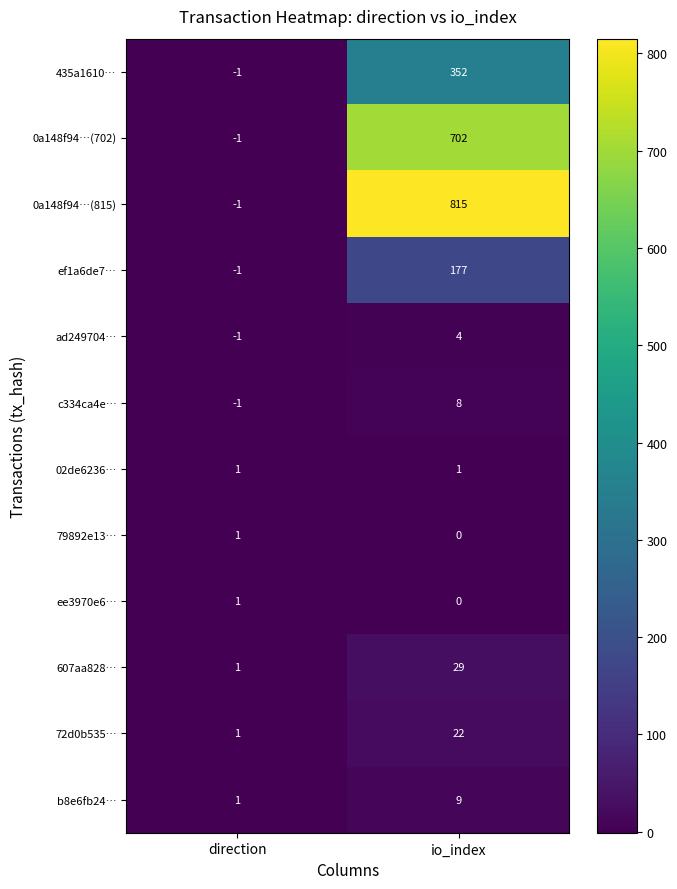

Which label corresponds to the largest value in the chart?

io_index